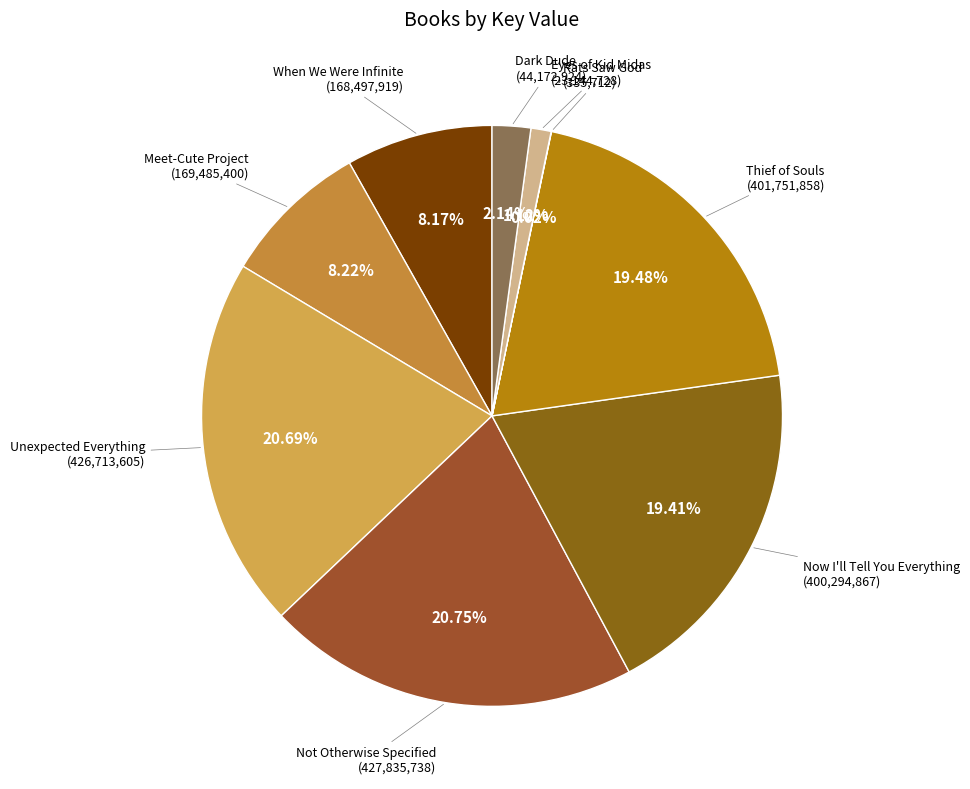

Is there a majority slice in this chart?

No